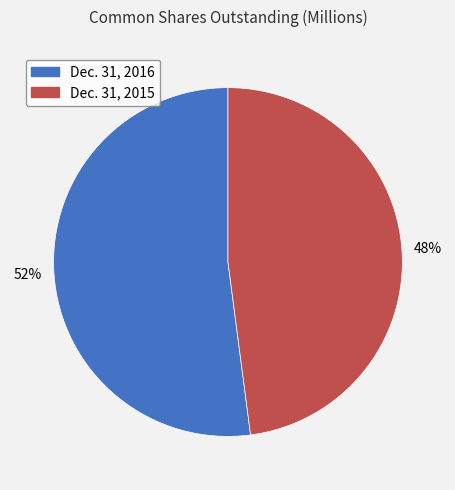

What is the ratio of the value at Dec. 31, 2016 to the value at Dec. 31, 2015?

1.1